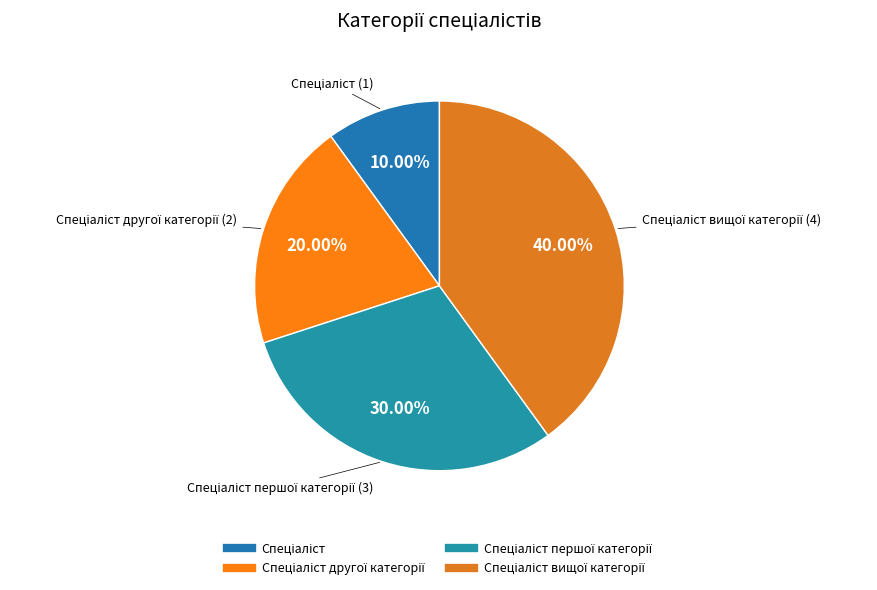

Does any single category account for the majority?

No